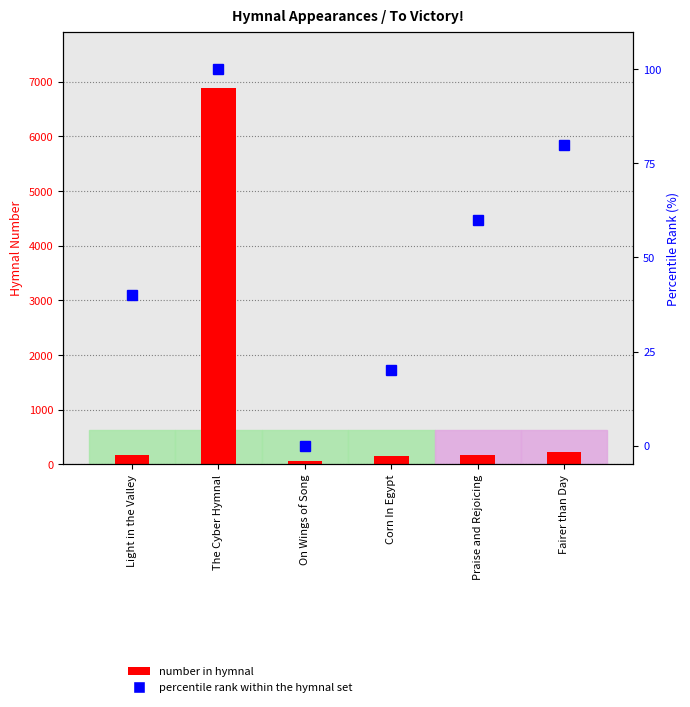

Reading left to right, transcribe all the data shown in this chart.

number in hymnal: 176	6885	61	160	180	222
percentile rank within the hymnal set: 40	100	0	20	60	80